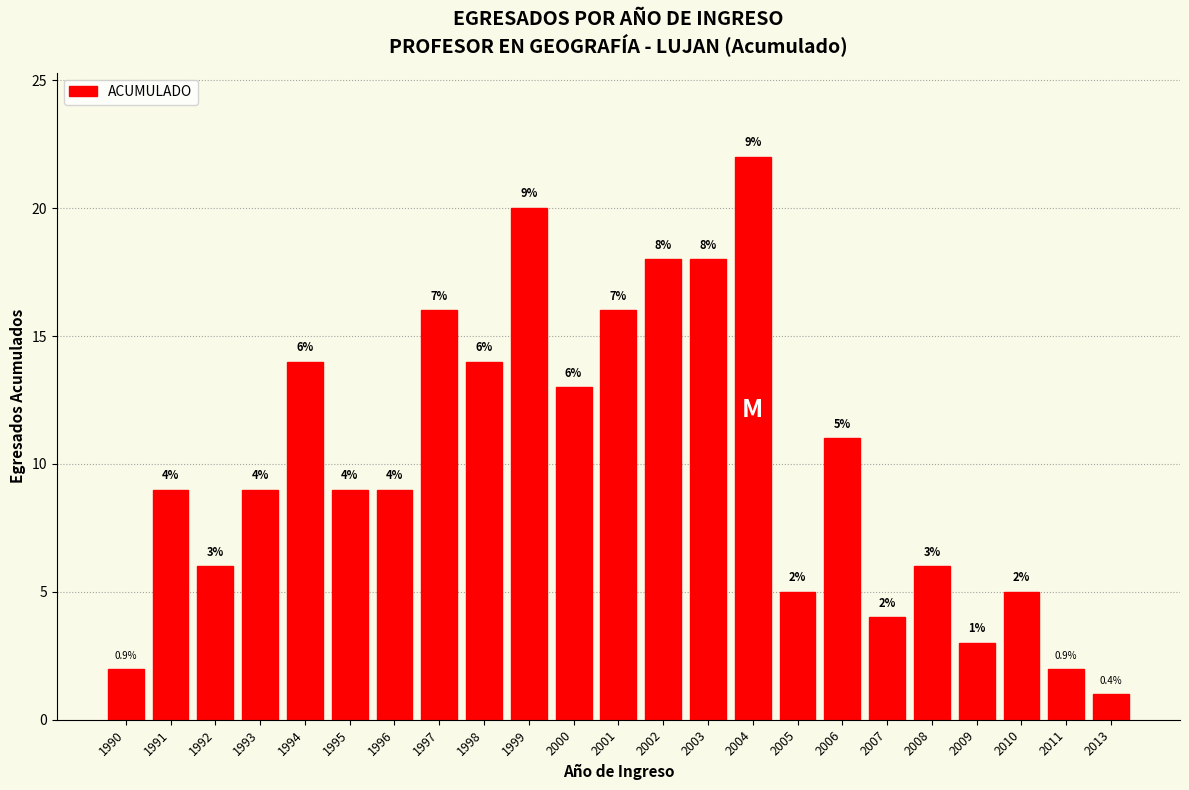

Reading left to right, list all the values displayed in this chart.

1990=2	1991=9	1992=6	1993=9	1994=14	1995=9	1996=9	1997=16	1998=14	1999=20	2000=13	2001=16	2002=18	2003=18	2004=22	2005=5	2006=11	2007=4	2008=6	2009=3	2010=5	2011=2	2013=1